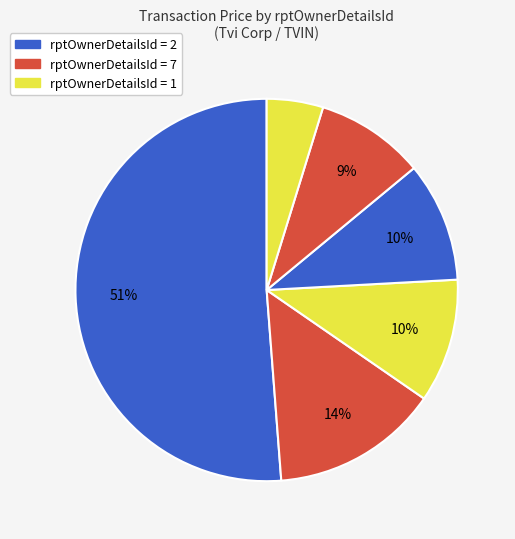

Count the number of slices in the pie.

6